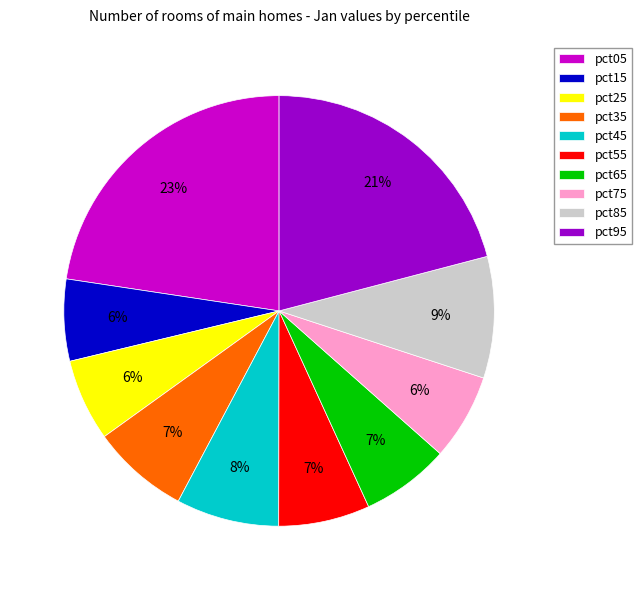

Which slice is the largest?

pct05